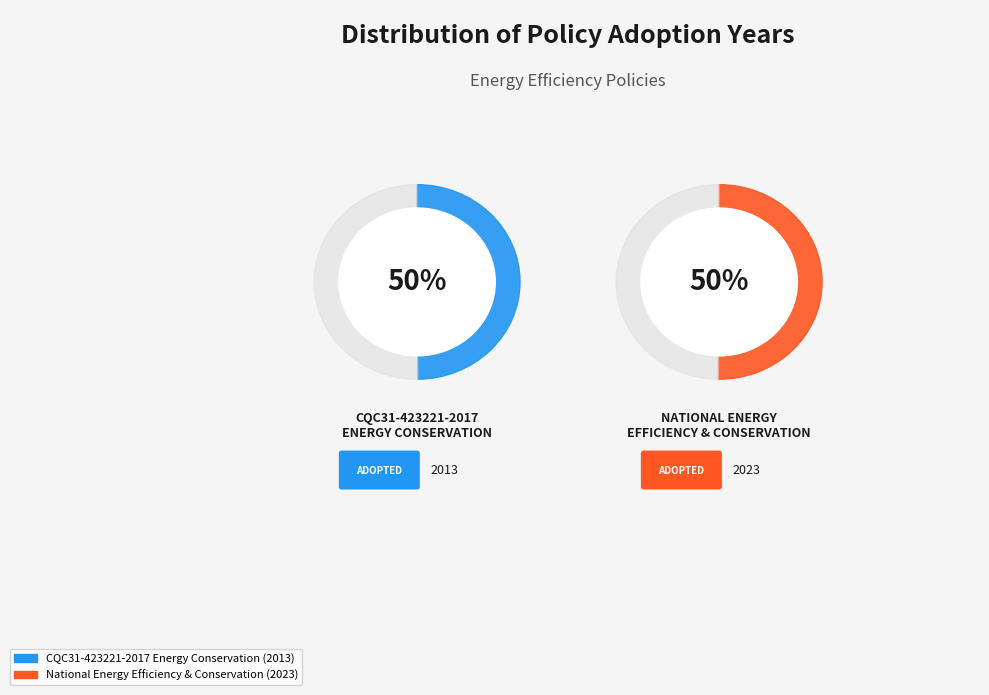

Approximately how many times larger is the value at CQC31-423221-2017 Energy Conservation compared to National Energy Efficiency and Conservation?

1.0